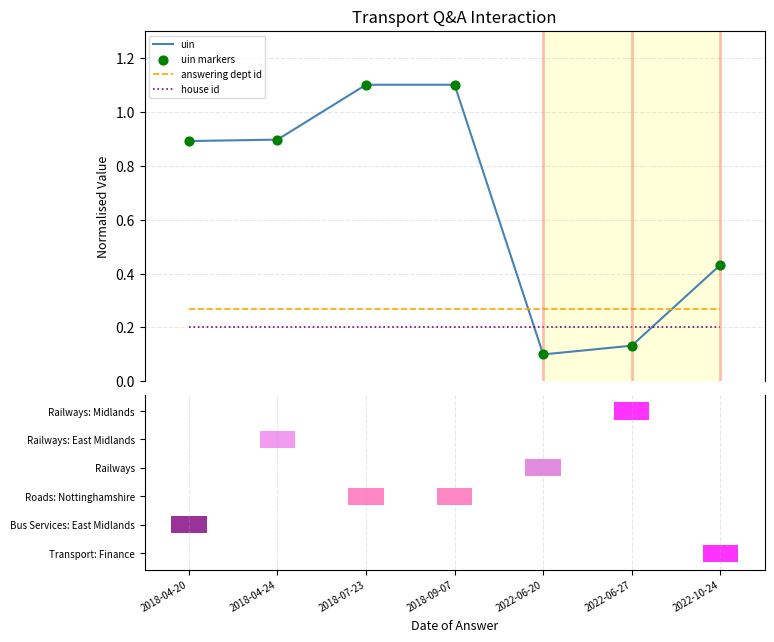

What are all the series names shown in the legend?

uin, answering dept id, house id, uin markers